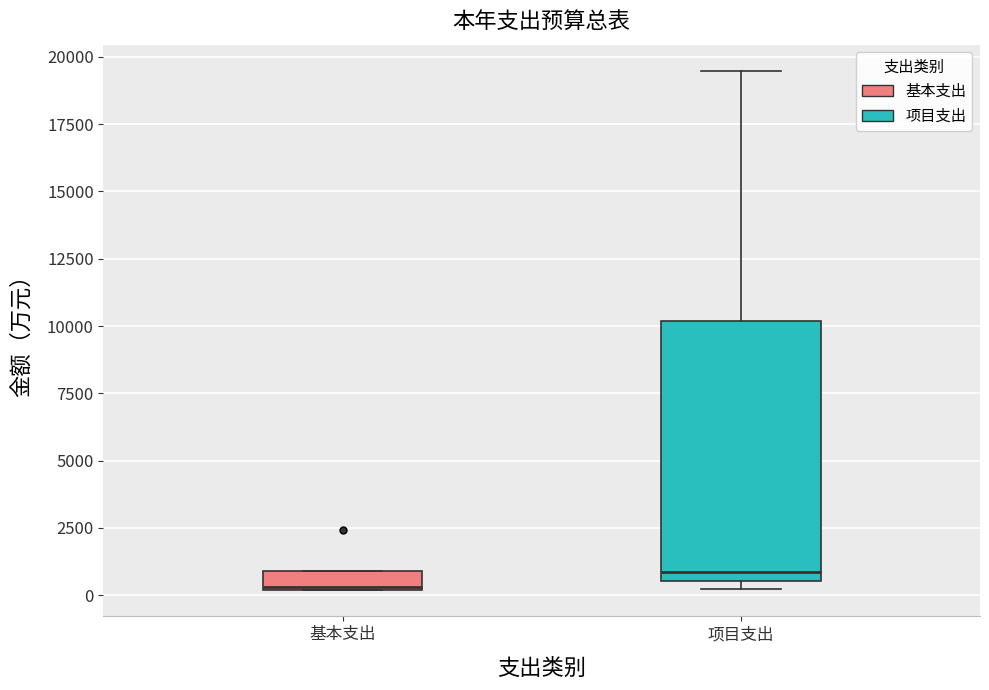

Where does the median line of the box for 基本支出 sit on the y-axis? The values are not printed on the chart, so give them approximately, as read against the axis.

500